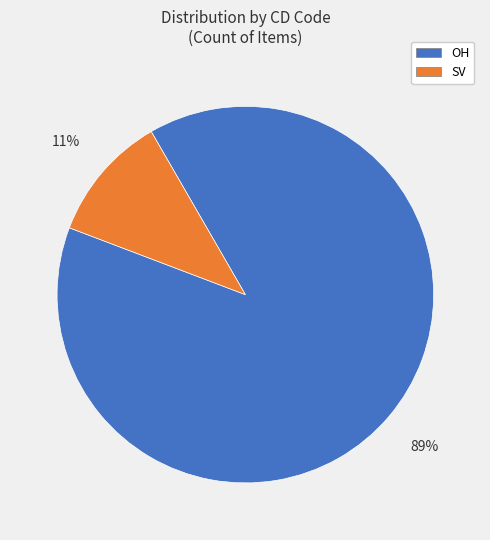

Is it true that OH is 89% of the pie?

True